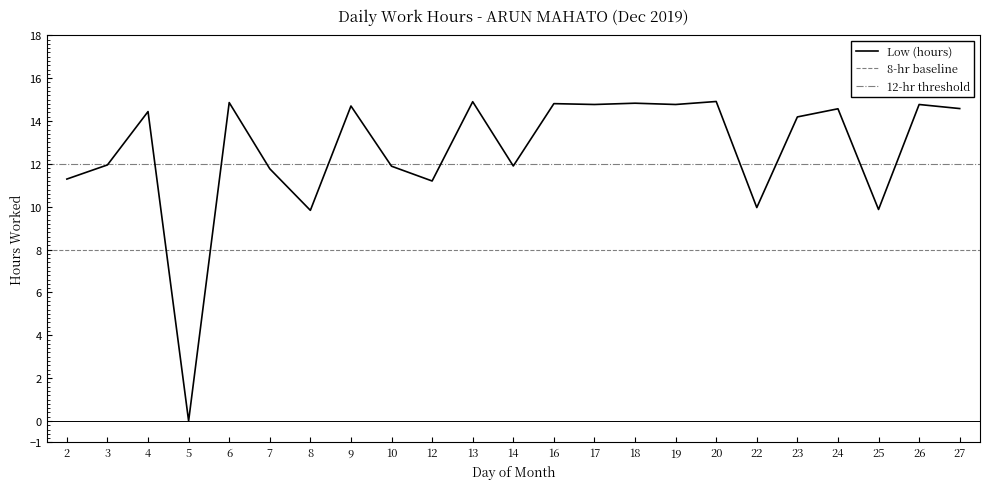

What value does the data have at 3?

11.9